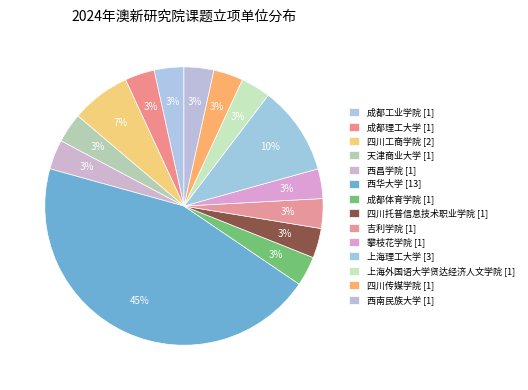

True or false: 攀枝花学院 accounts for 3% of the total.

True